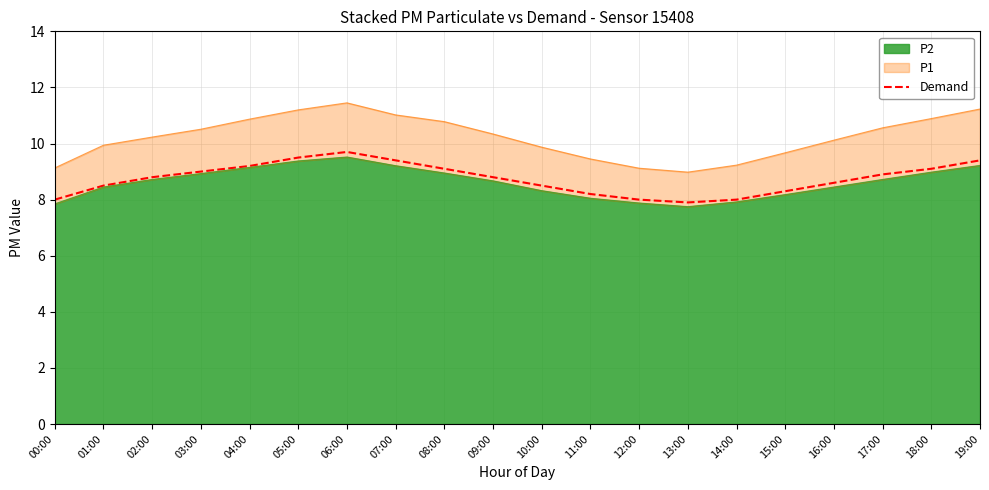

What is the sum of the values at 01:00 and 06:00?

18.2